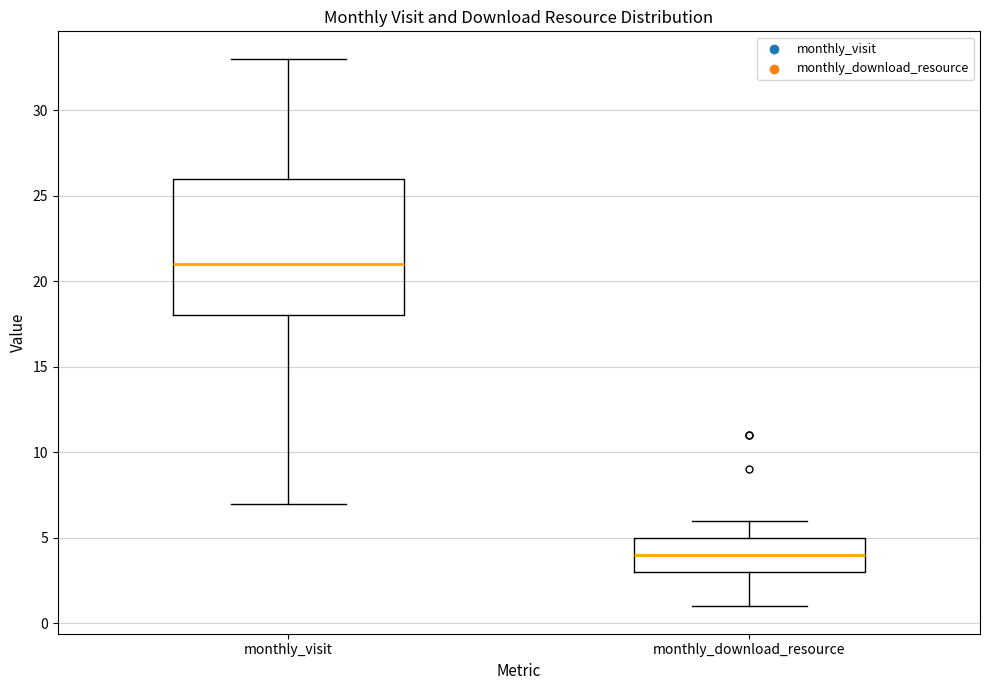

Reading left to right, read every box against the y-axis: the position of its median line, the range the box covers, and the ends of its whiskers. The values are not printed on the chart, so give them approximately, as read against the axis.

monthly_visit: median 21, box 18 to 26, whiskers 7 to 33
monthly_download_resource: median 4, box 3 to 5, whiskers 1 to 6